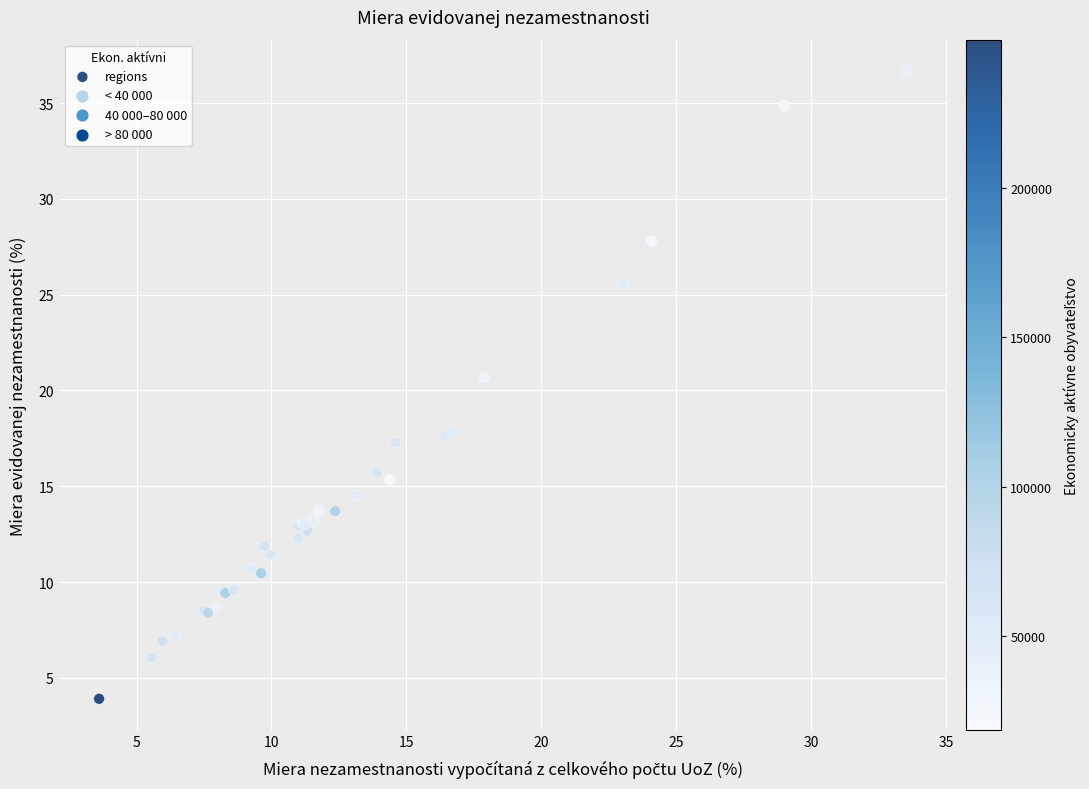

What Y value in the scatter plot is closest to 20?

20.7